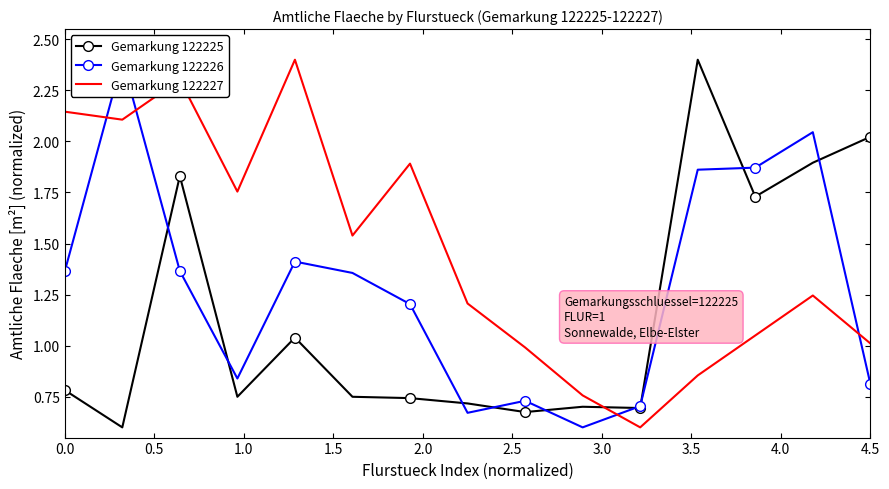

What are all the series names shown in the legend?

Gemarkung 122225, Gemarkung 122226, Gemarkung 122227